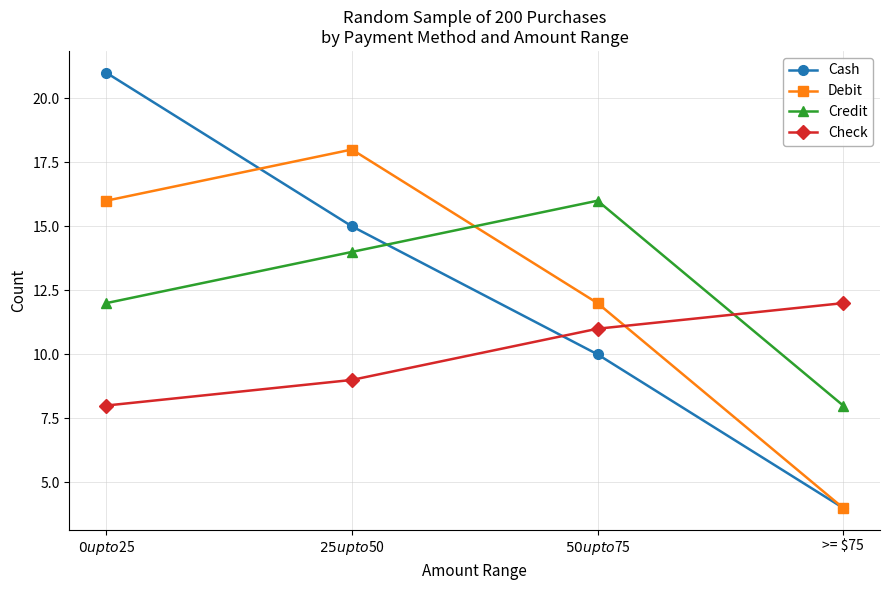

True or false: Credit has more than 0 points higher than both neighbors.

True